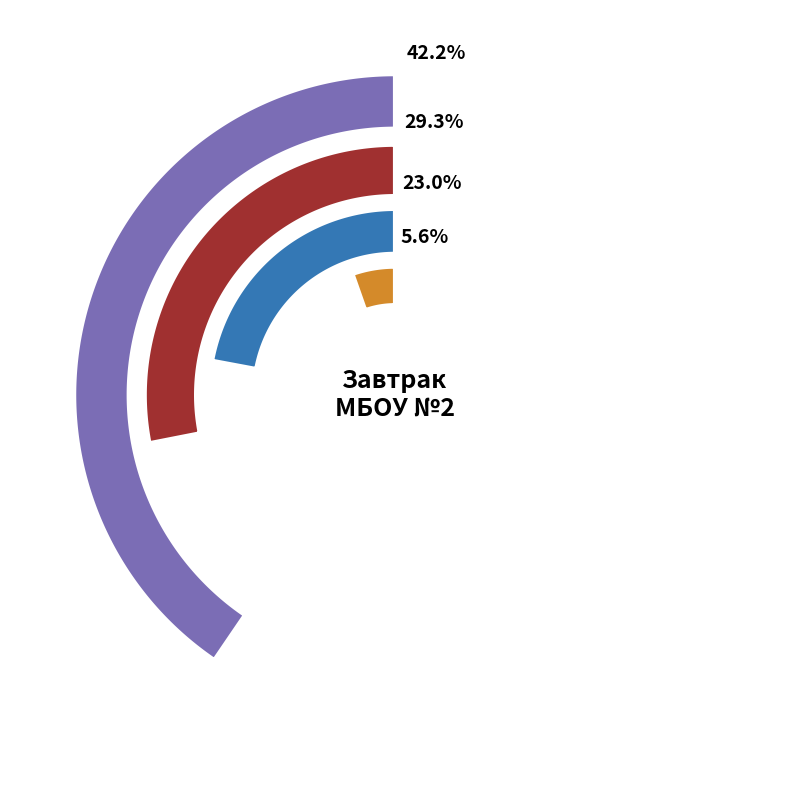

Rank the series by their average value, from lowest to highest.

Соус молочный, хлеб, гор.напиток, гор.блюдо